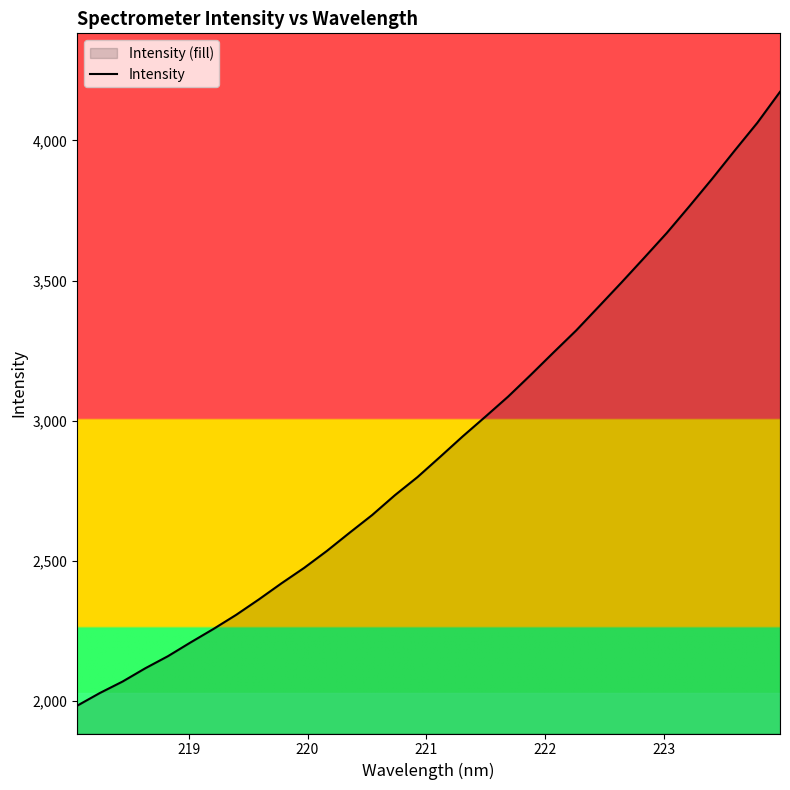

What is the smallest value displayed?

1983.2